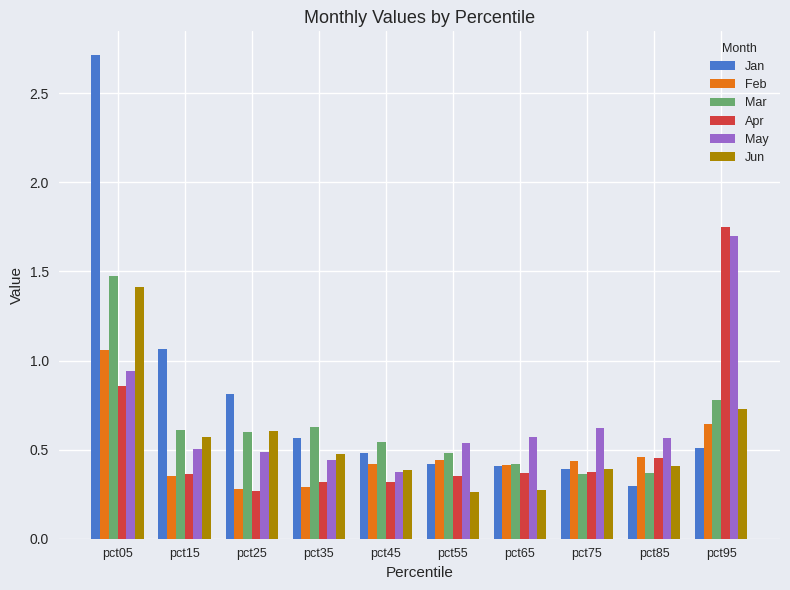

The Mar series shows 1.0 at pct35. True or false?

False